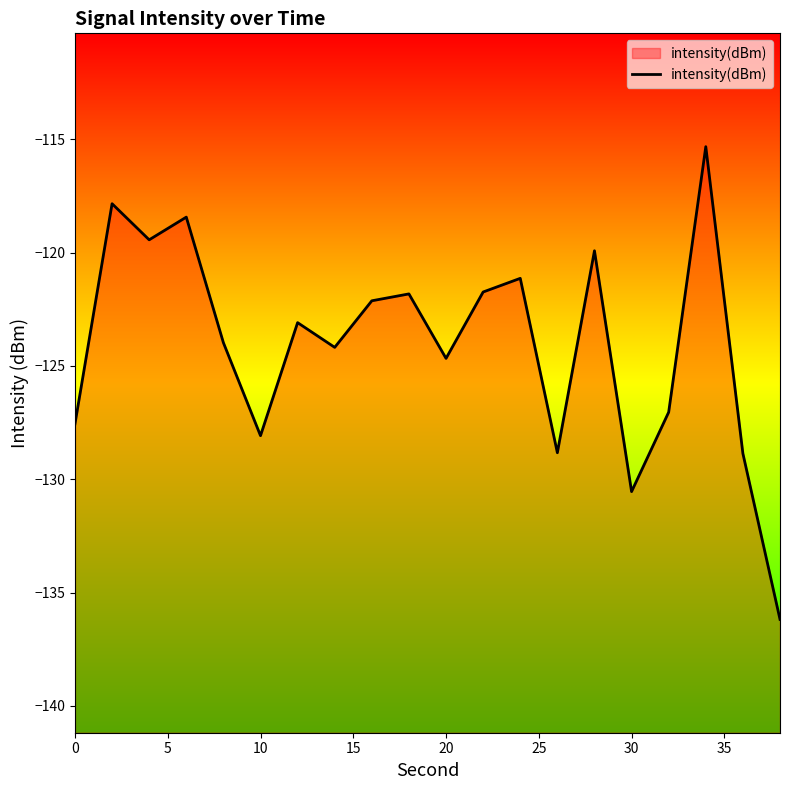

The value at 30 is -71.9. True or false?

False